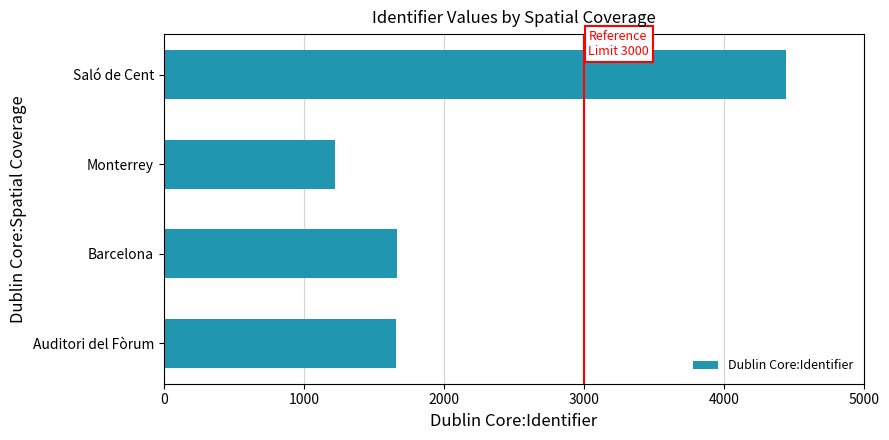

What is the change in value from Barcelona to Saló de Cent?

+2777